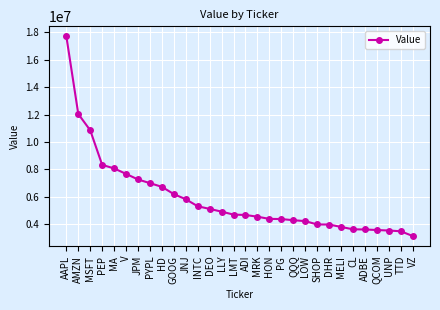

Which has a higher value, JNJ or UNP?

JNJ